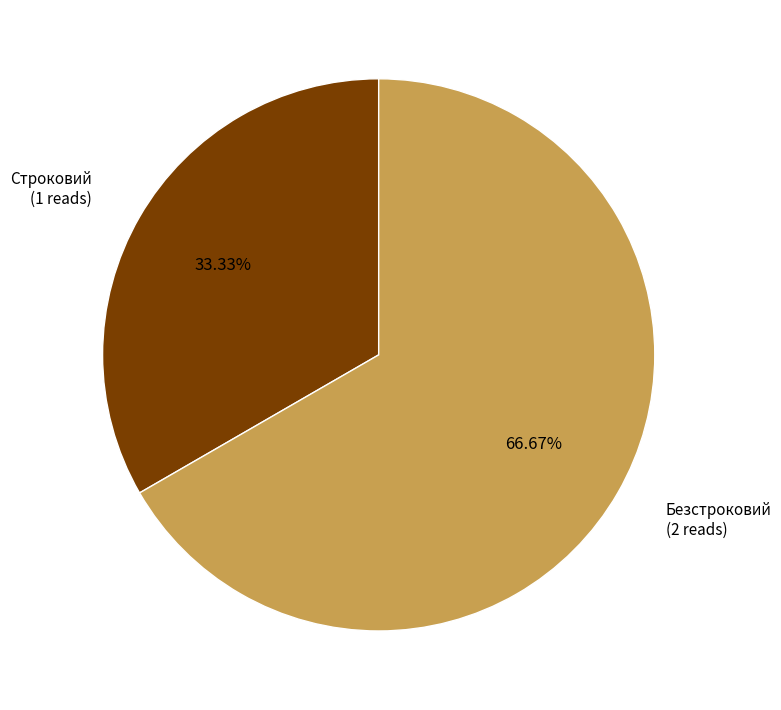

Which category has the biggest portion of the pie?

Безстроковий